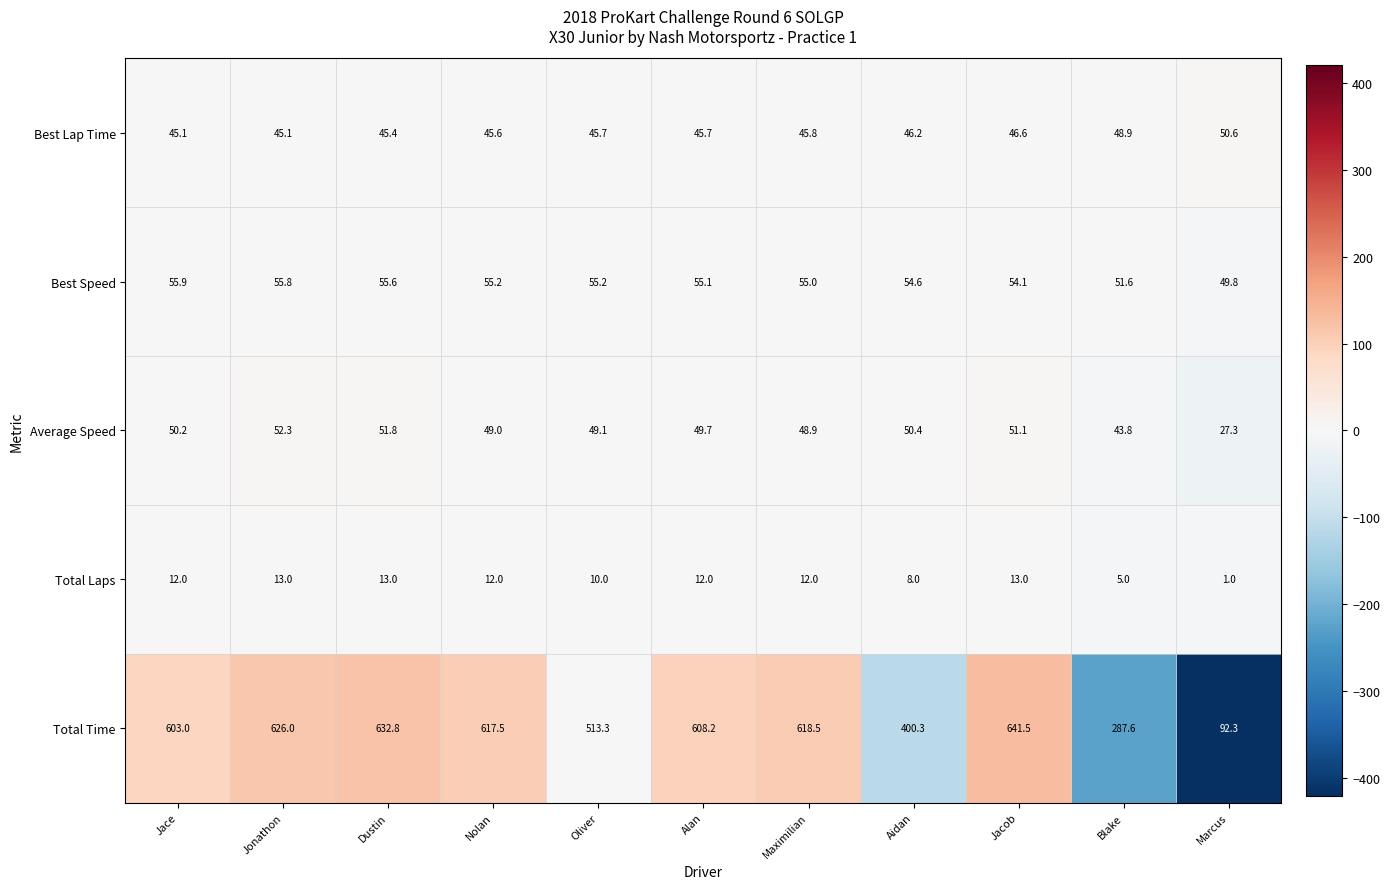

How many data points in Total Time are less than 608?

5